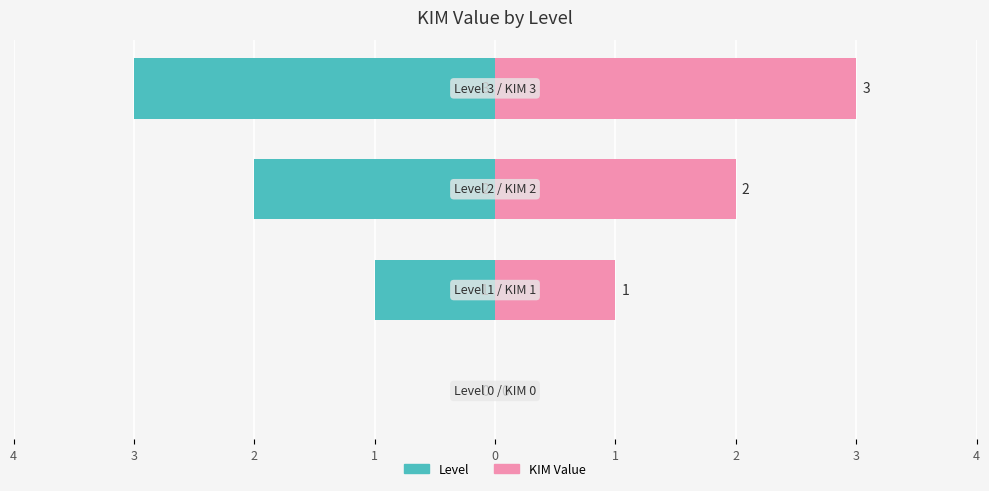

What is the highest value of the KIM Value series?

3